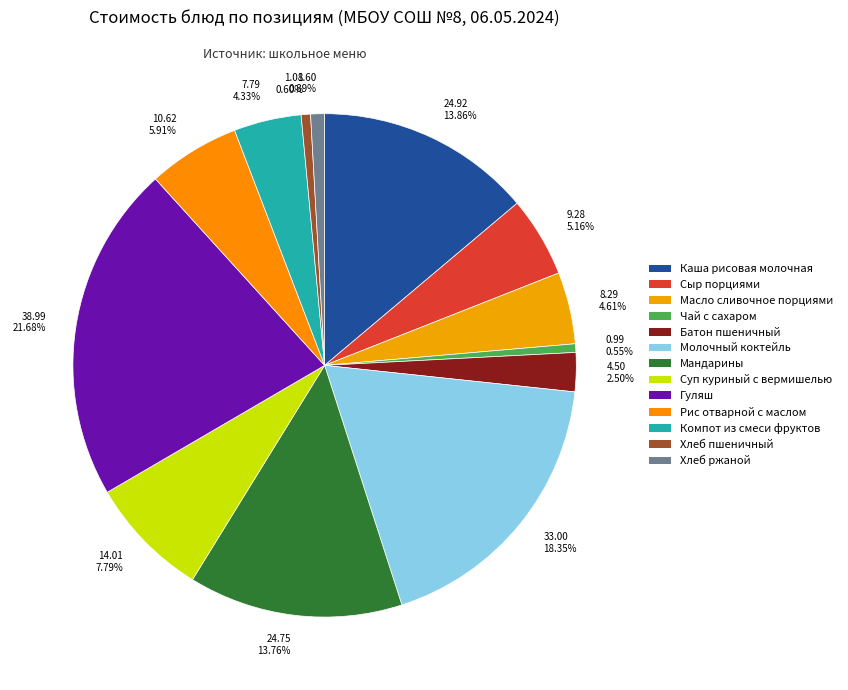

Which category has the biggest portion of the pie?

Гуляш